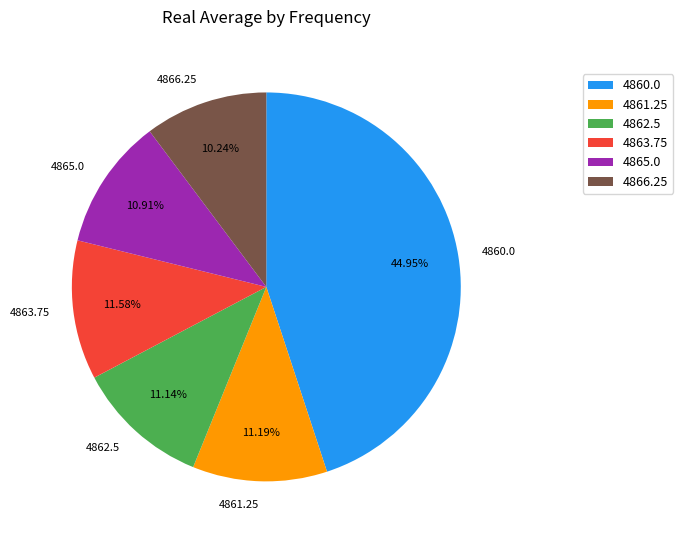

Is there a majority slice in this chart?

No